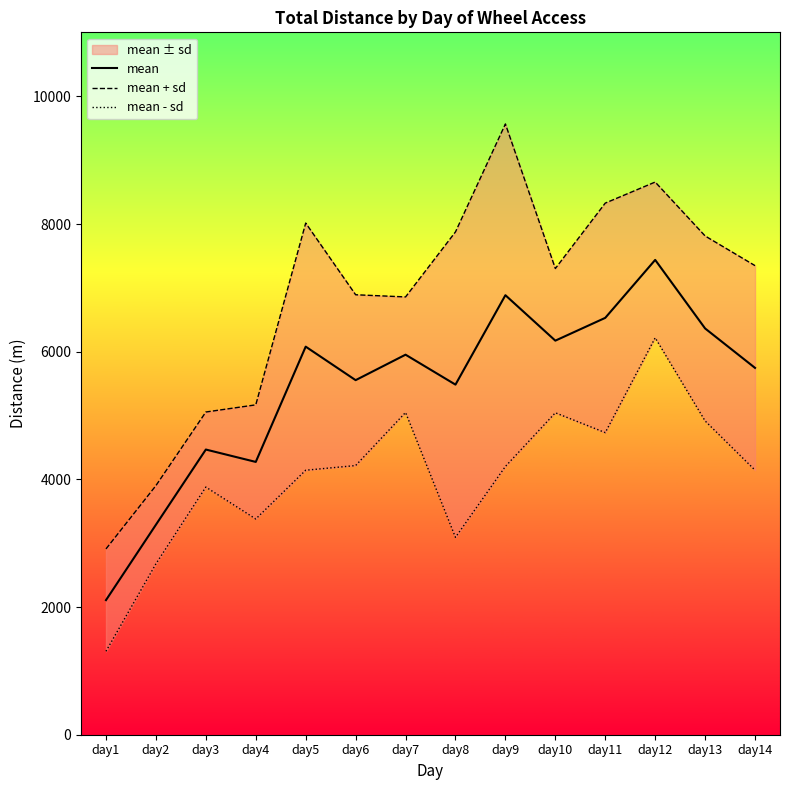

True or false: mean + sd has more than 0 points higher than both neighbors.

True